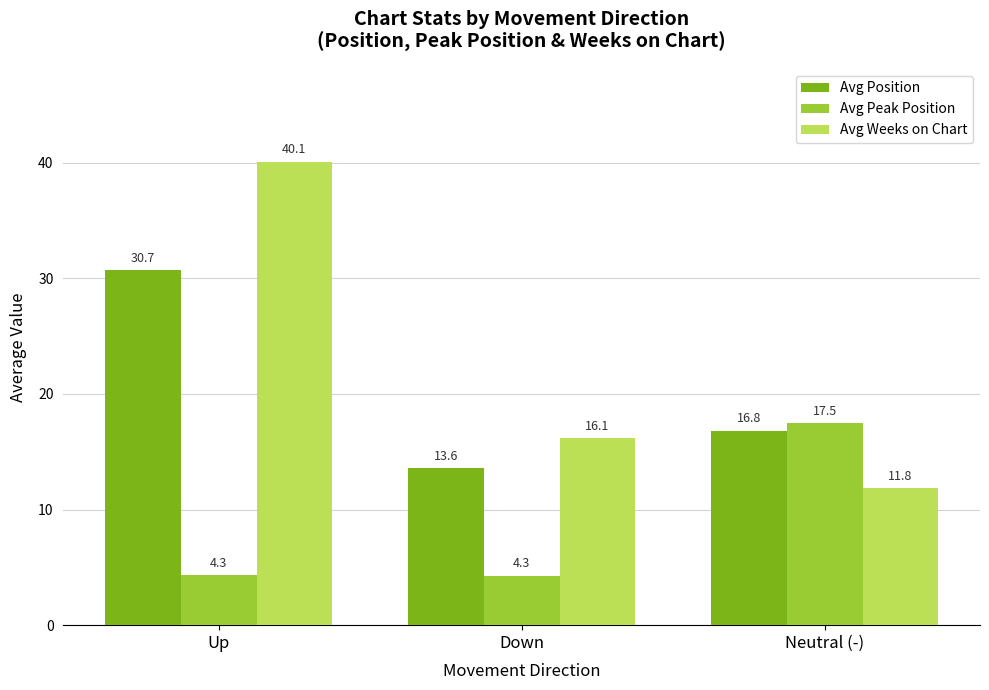

Rank the series at Down from lowest to highest value.

Avg Peak Position, Avg Position, Avg Weeks on Chart